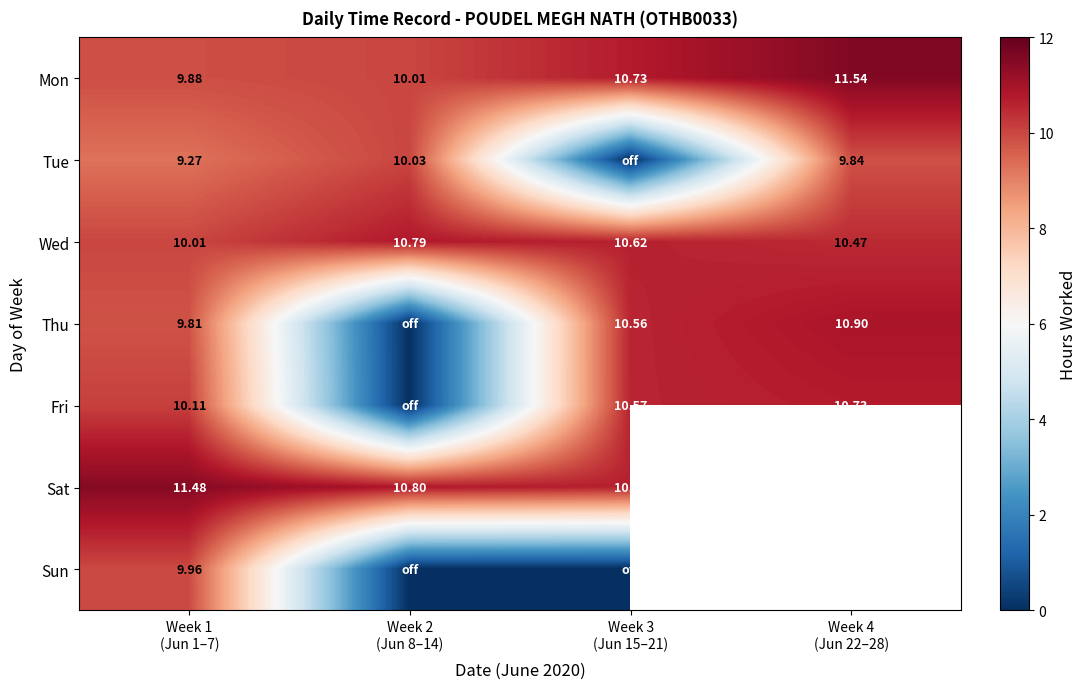

The Mon series shows 4.8 at Week 3 (Jun 15–21). True or false?

False